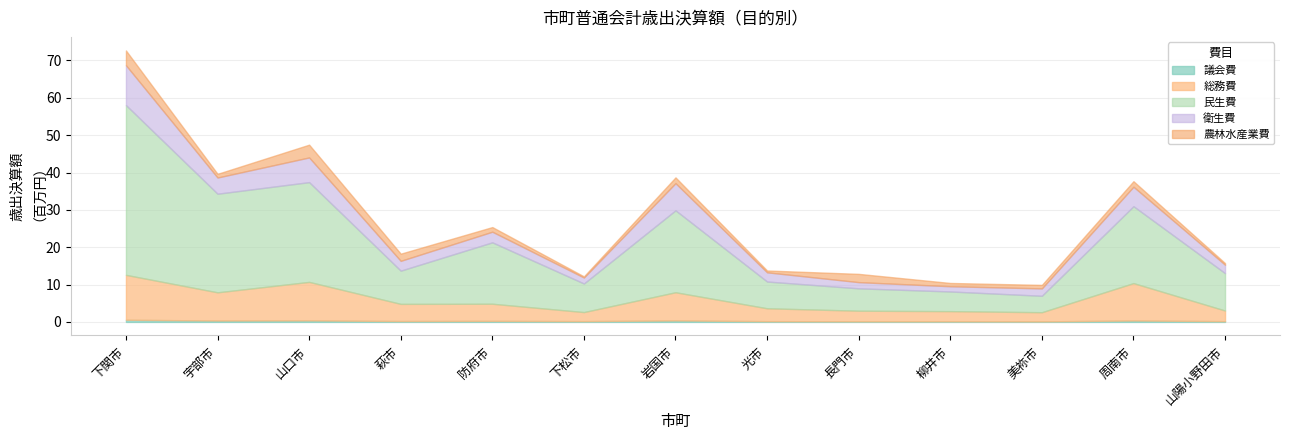

How many distinct data groups are displayed?

5